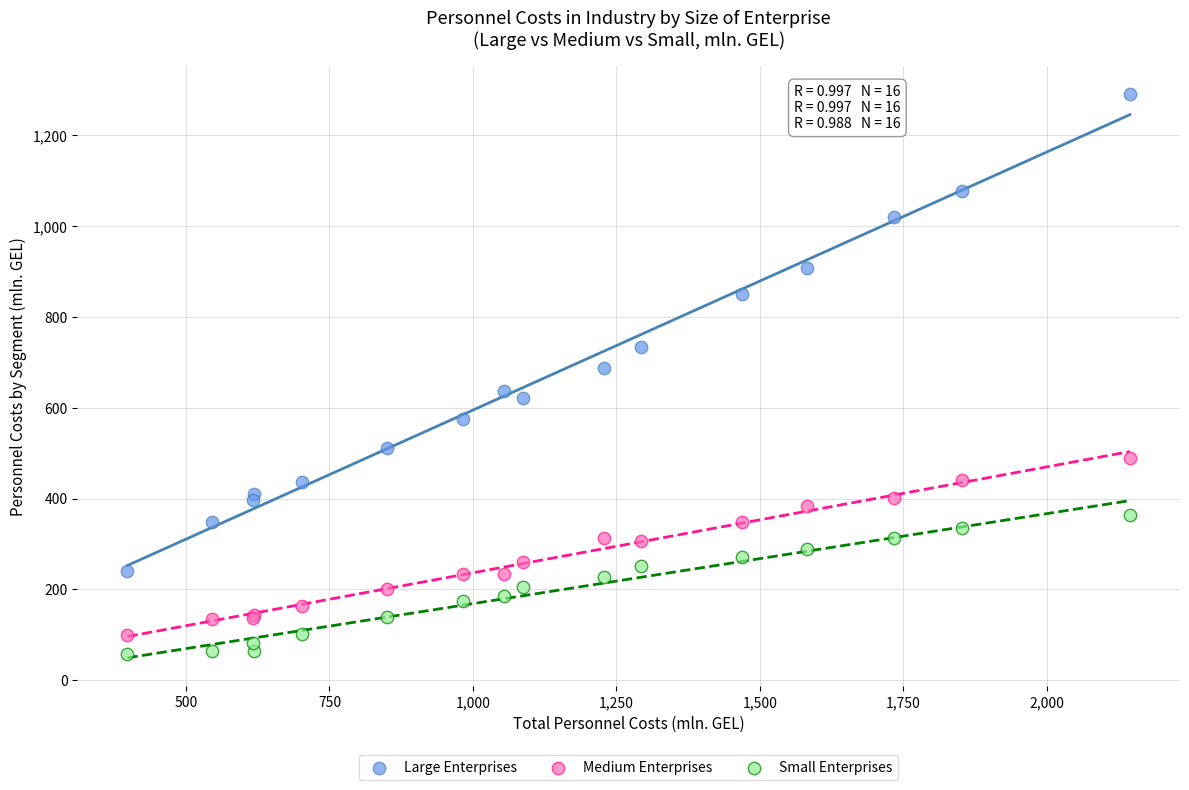

Which series reaches the maximum Y coordinate?

Large Enterprises